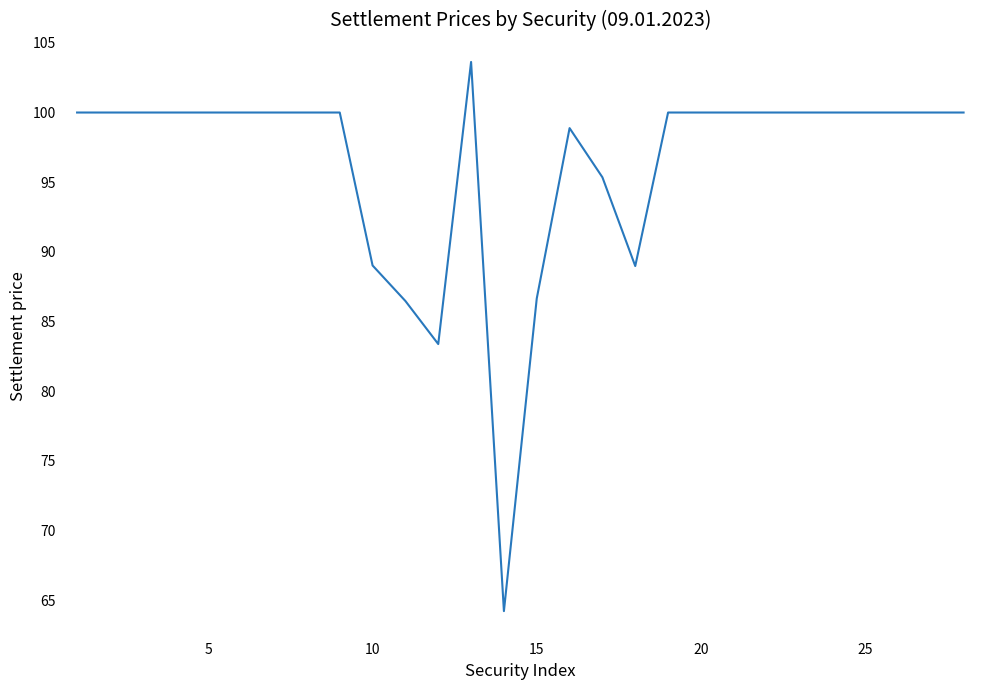

What is the maximum value shown in the chart?

103.6